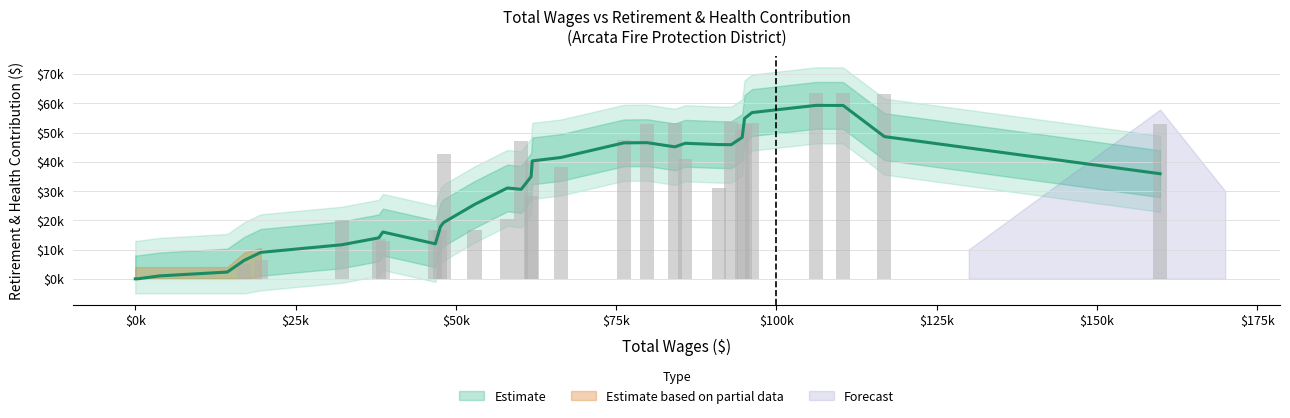

How many bars are there in total?

36